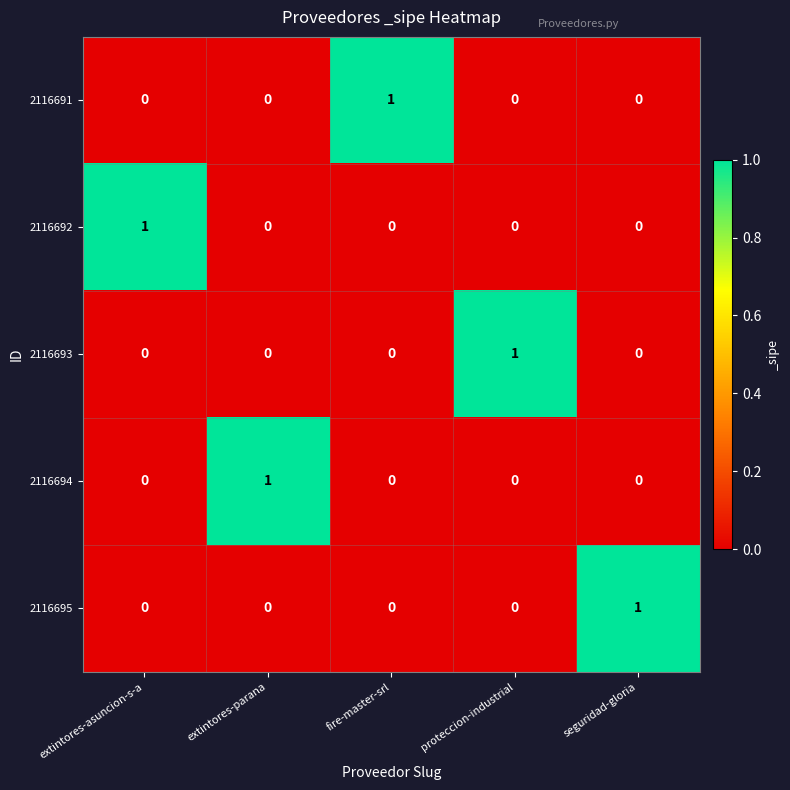

At how many categories does at least one series exceed 0?

5